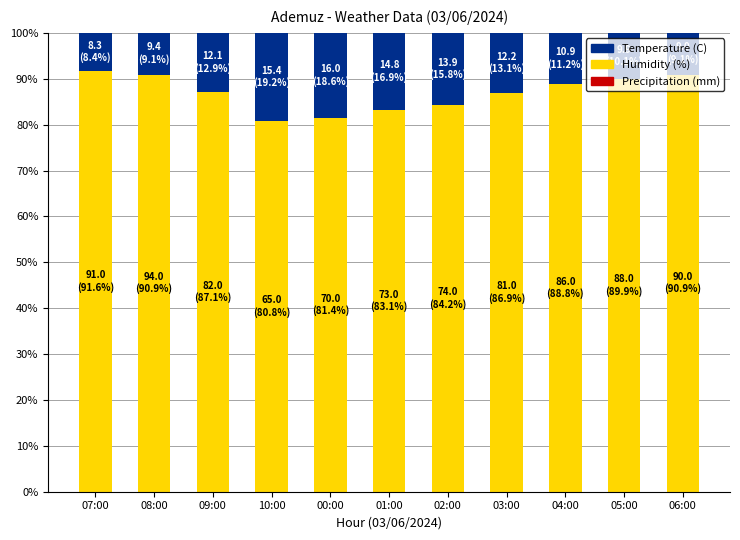

What is the sum of the Humidity (%) values at 09:00 and 10:00?

168.0